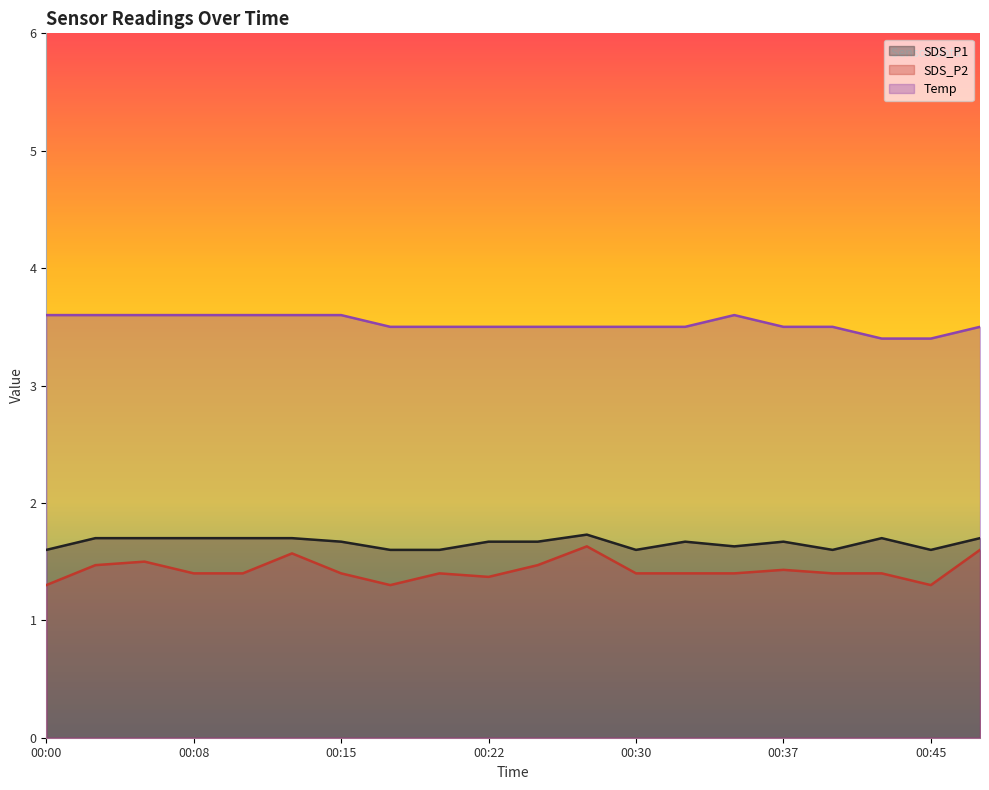

List the series in order of their peak value, highest first.

Temp, SDS_P1, SDS_P2